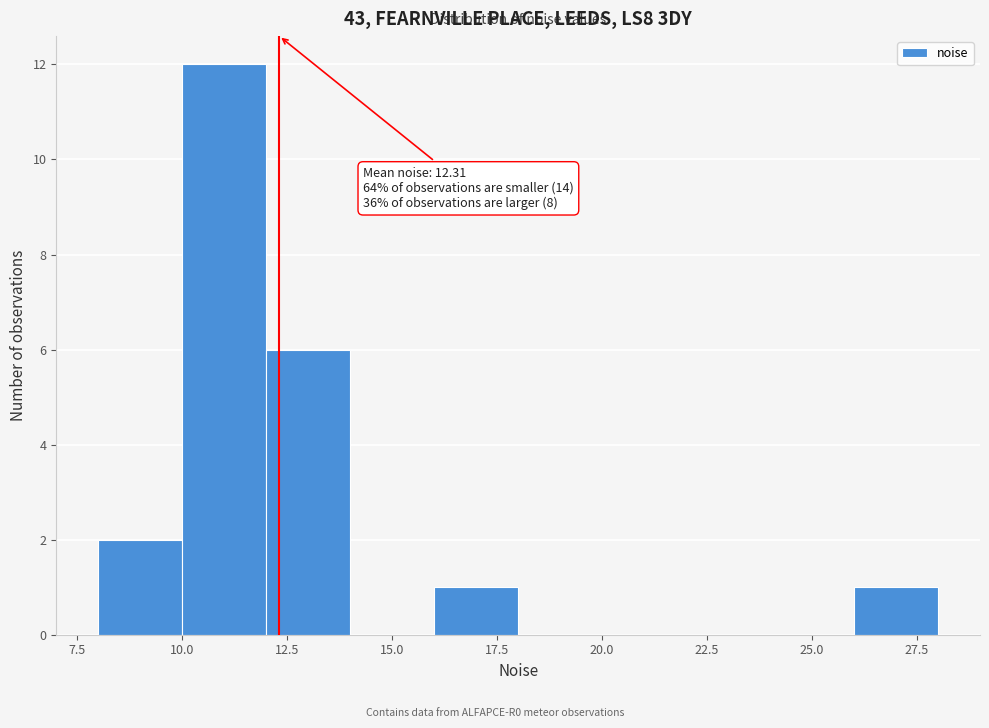

Over which range of the x-axis is the bar tallest?

10 to 12